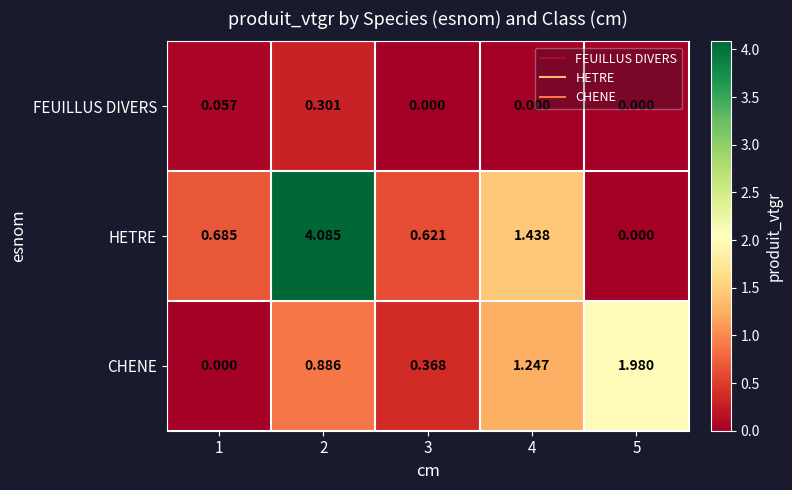

Which series has the largest total across all categories?

HETRE